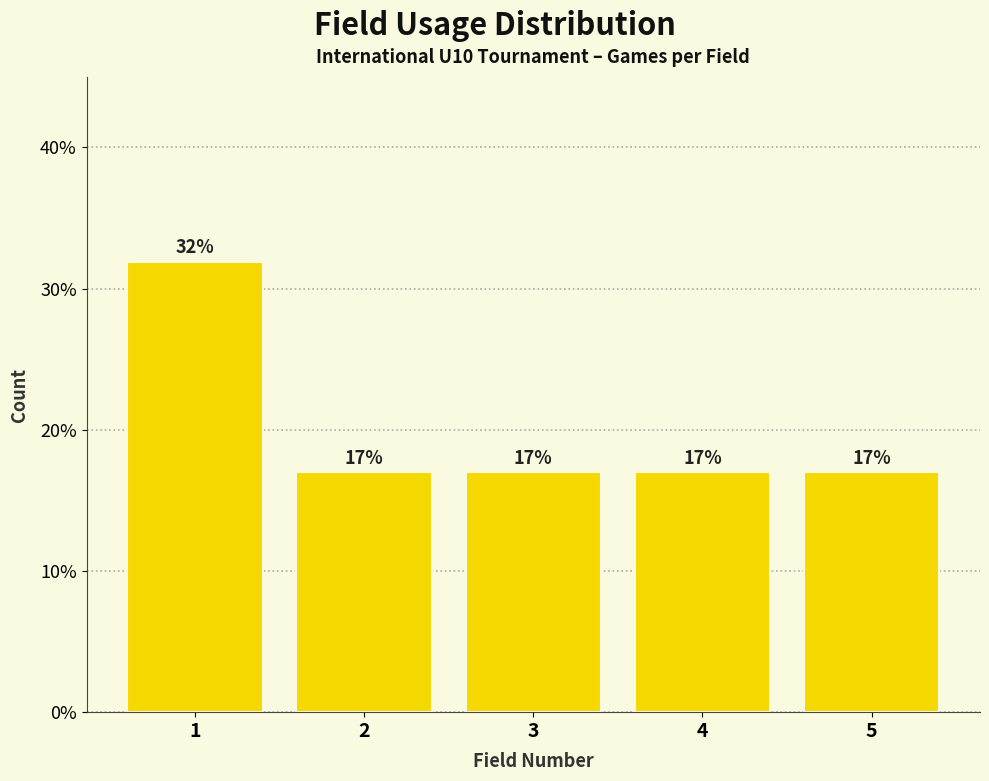

What is the value of the 5th bar from the left?

17.0